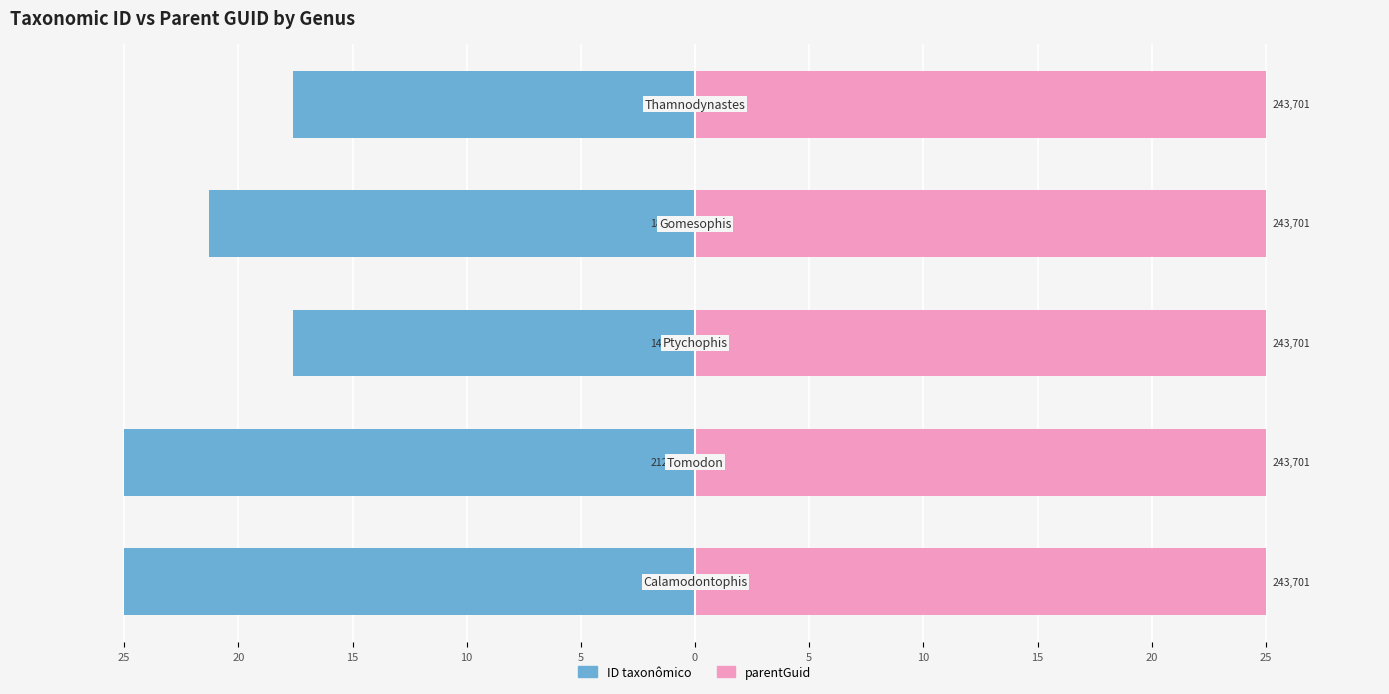

What is the value of the ID taxonômico bar at the 5th from the left?

-17.6